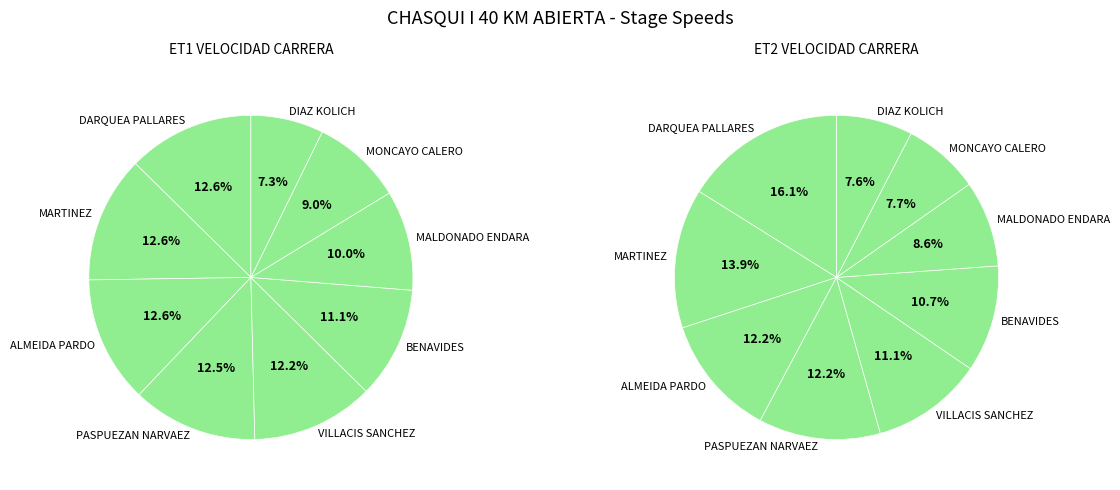

Is DARQUEA PALLARES the majority of the pie?

No